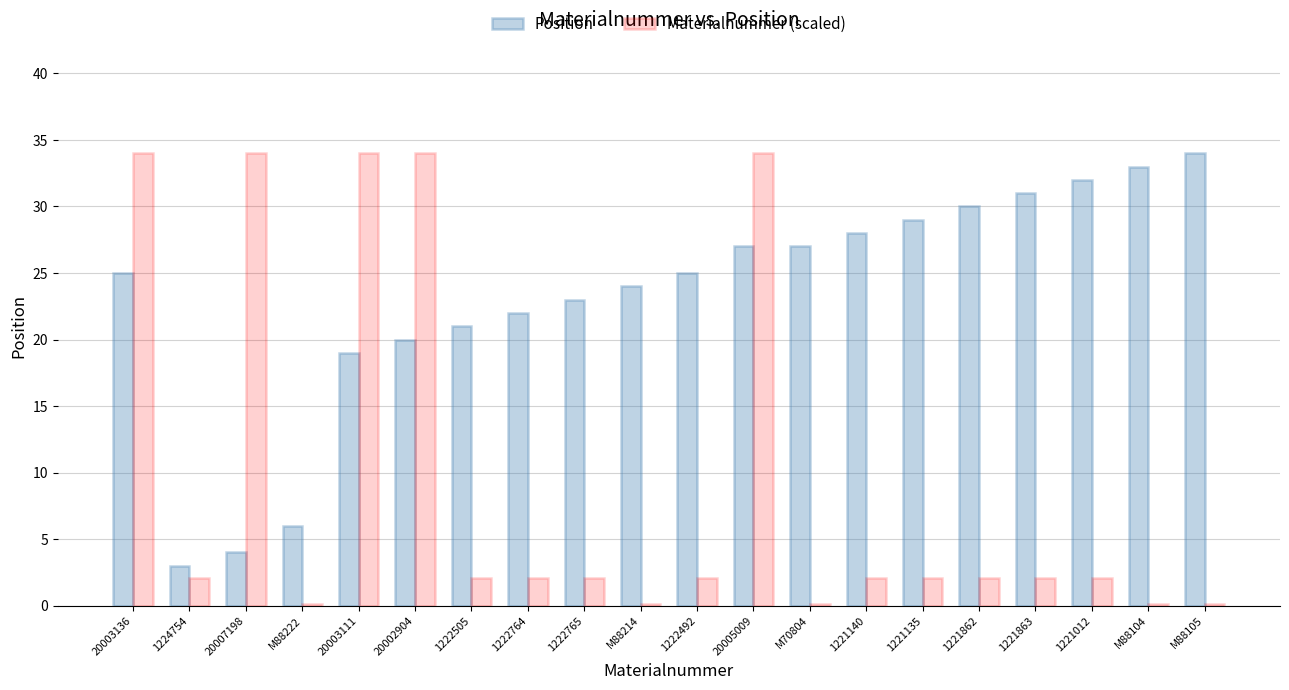

What is the highest value of the Position series?

34.0